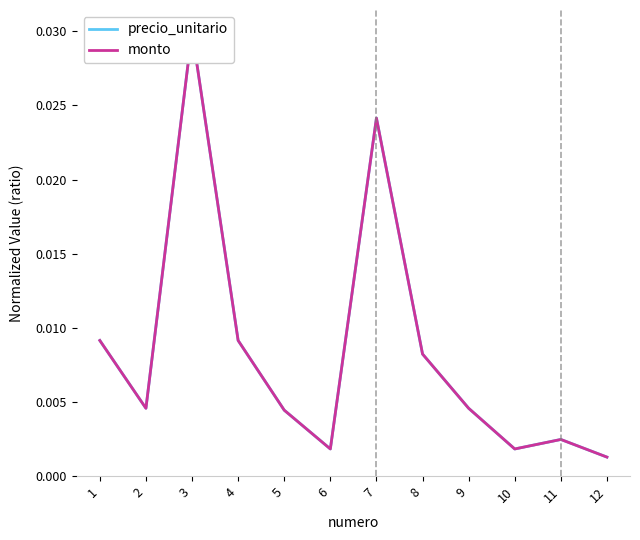

At 9, list the series in order from largest to smallest.

precio_unitario, monto